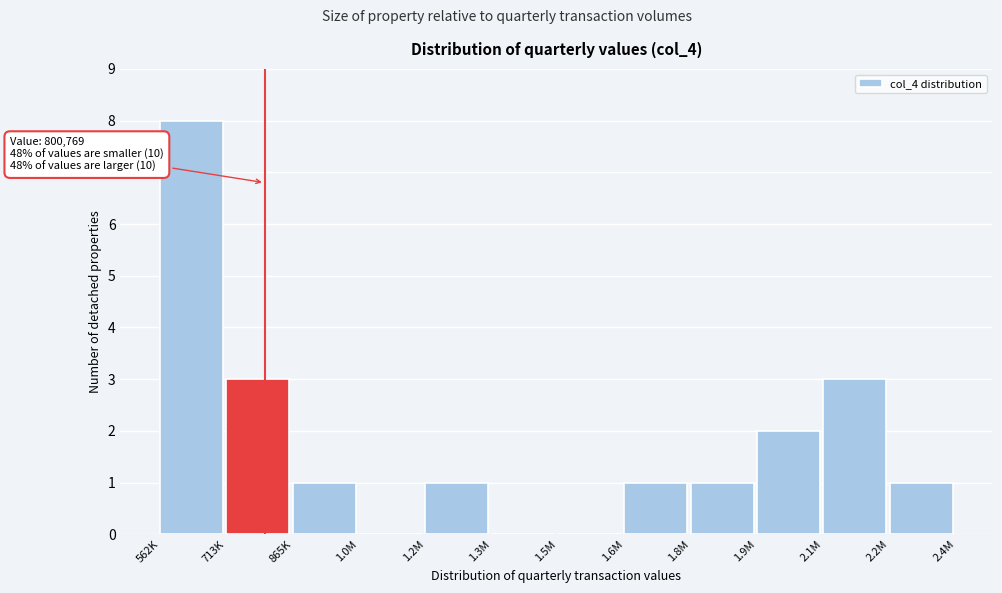

Reading left to right, what are all the values shown in this chart?

562K=8	713K=3	865K=1	1.0M=0	1.2M=1	1.3M=0	1.5M=0	1.6M=1	1.8M=1	1.9M=2	2.1M=3	2.2M=1